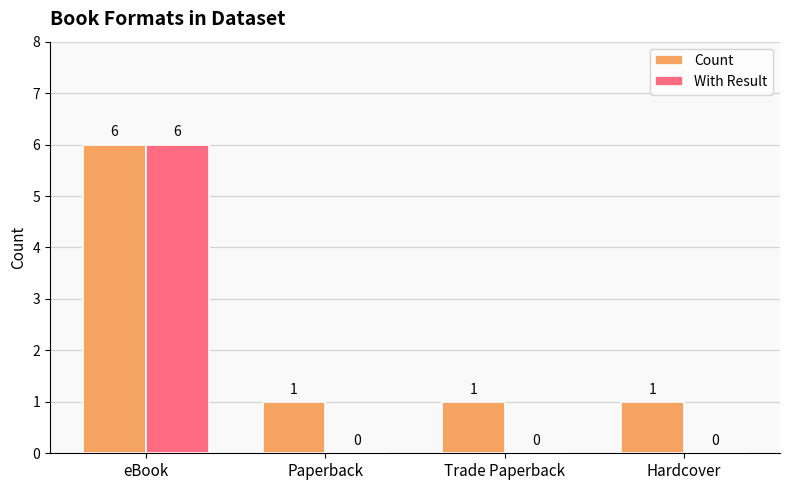

The value of With Result at Paperback is -3. True or false?

False